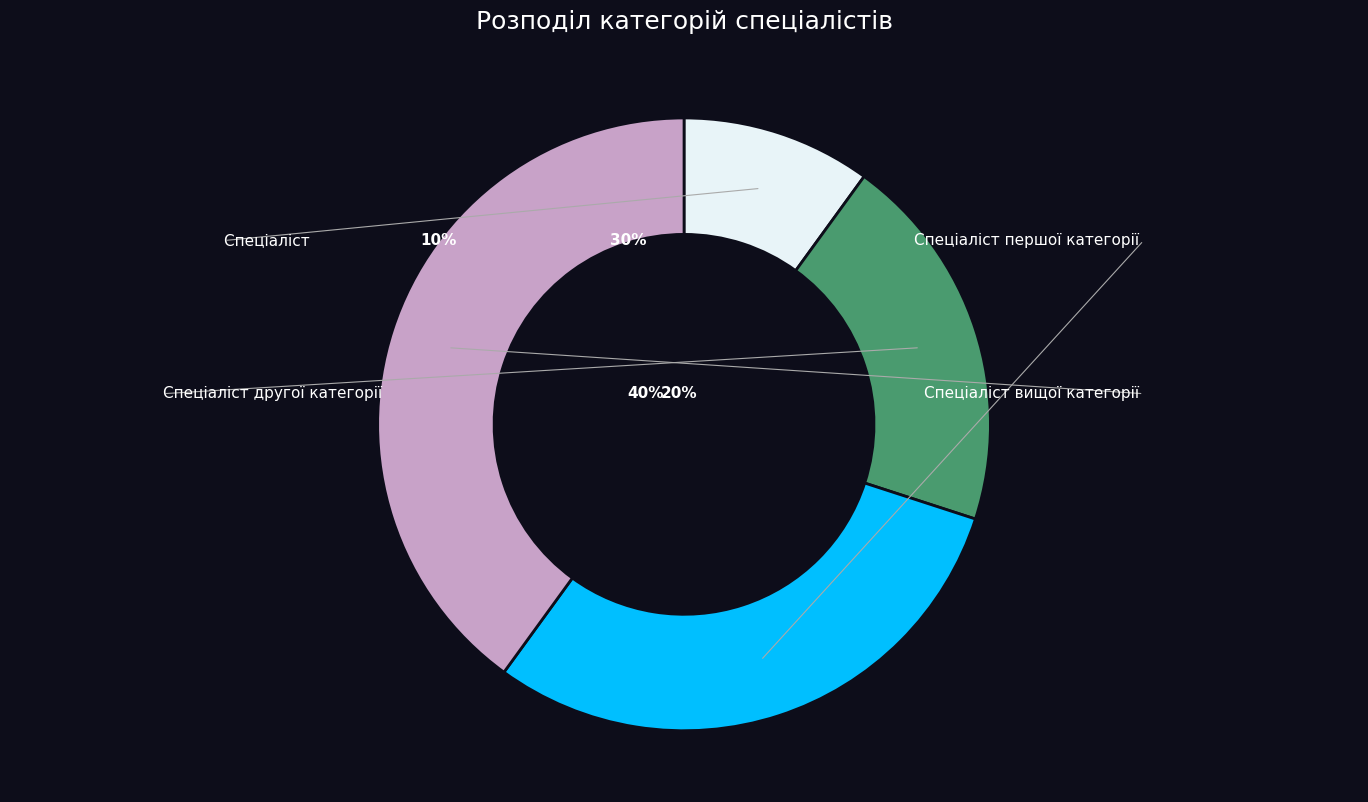

What percentage is the Спеціаліст slice, to the nearest percent?

10%